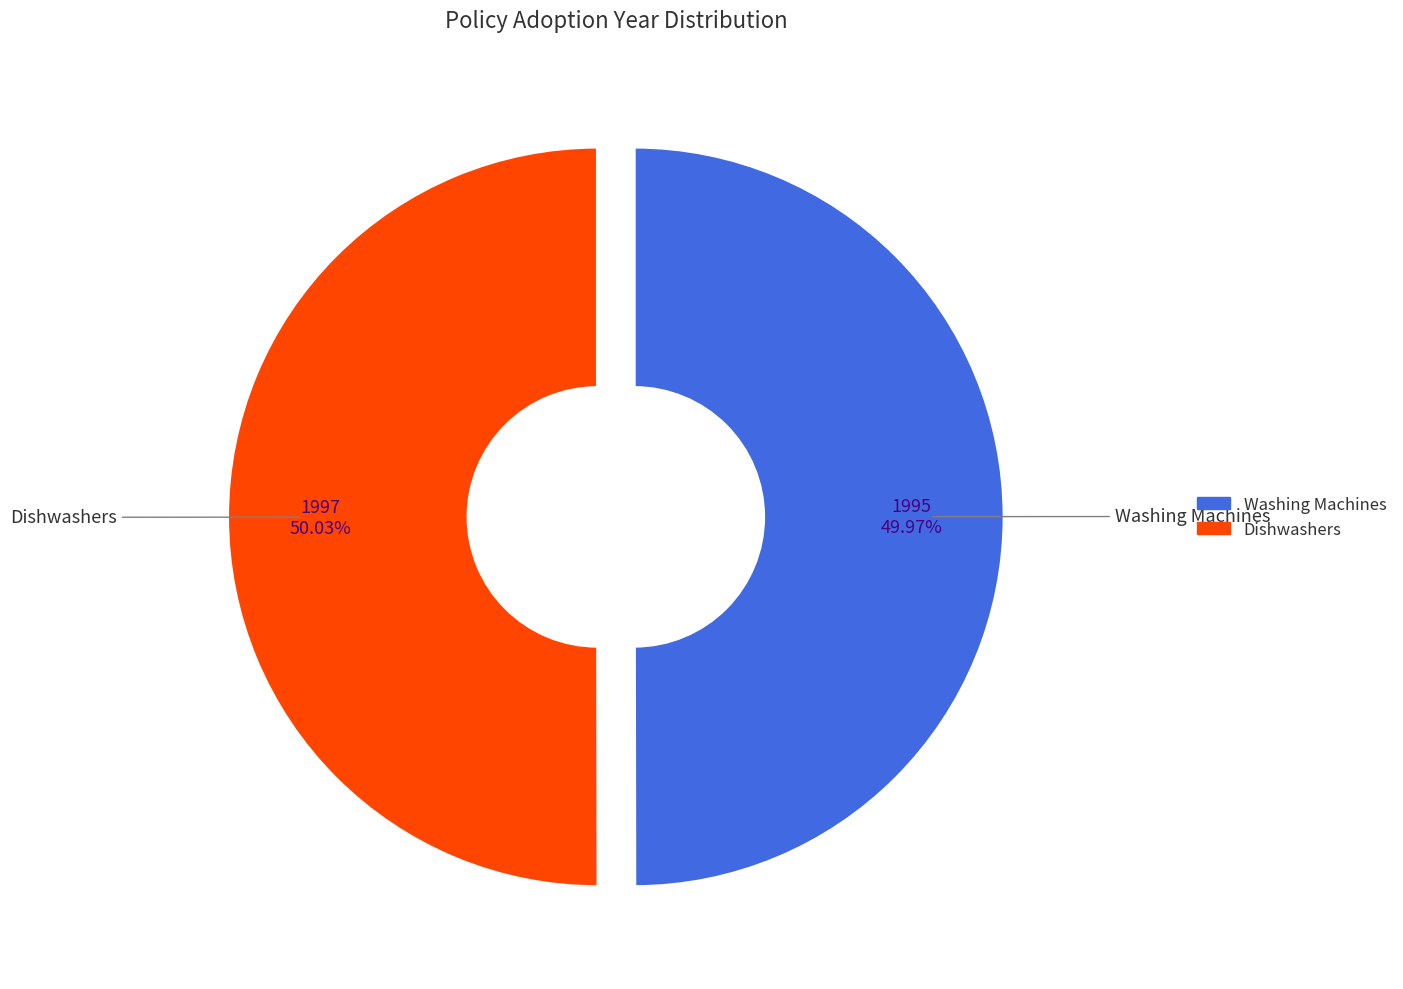

Approximately how many times larger is the value at Washing Machines compared to Dishwashers?

1.0